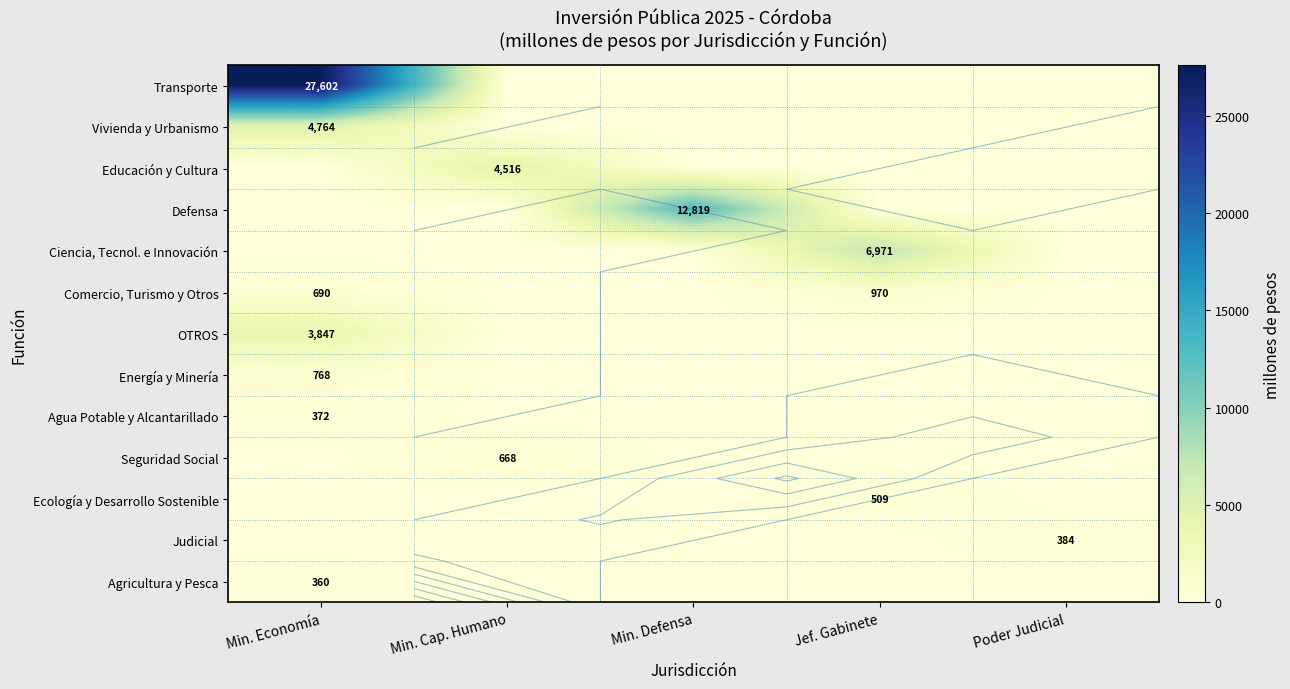

List the series in order of their peak value, highest first.

Transporte, Defensa, Ciencia, Tecnol. e Innovación, Vivienda y Urbanismo, Educación y Cultura, OTROS, Comercio, Turismo y Otros, Energía y Minería, Seguridad Social, Ecología y Desarrollo Sostenible, Judicial, Agua Potable y Alcantarillado, Agricultura y Pesca